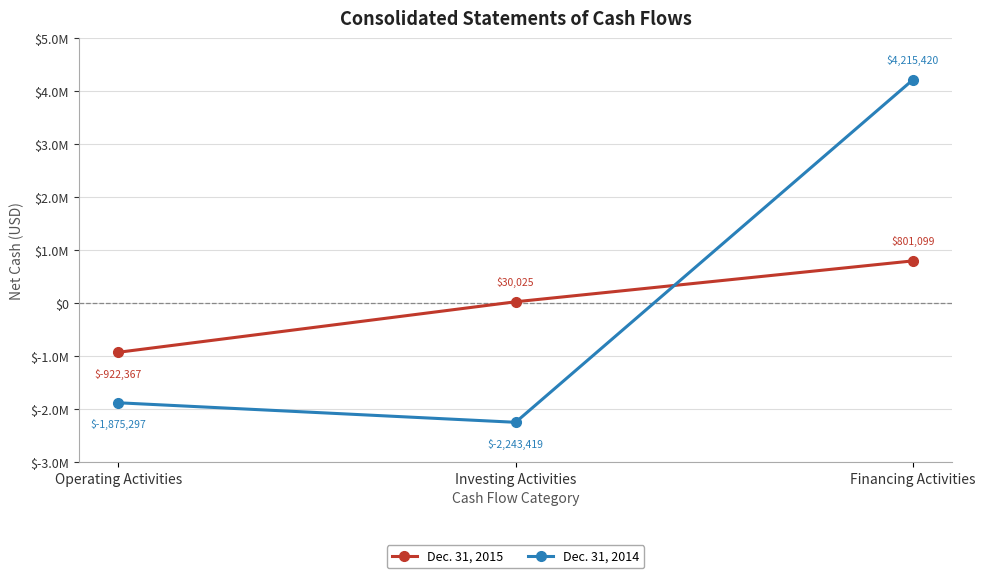

Rank the series by their average value, from highest to lowest.

Dec. 31, 2014, Dec. 31, 2015